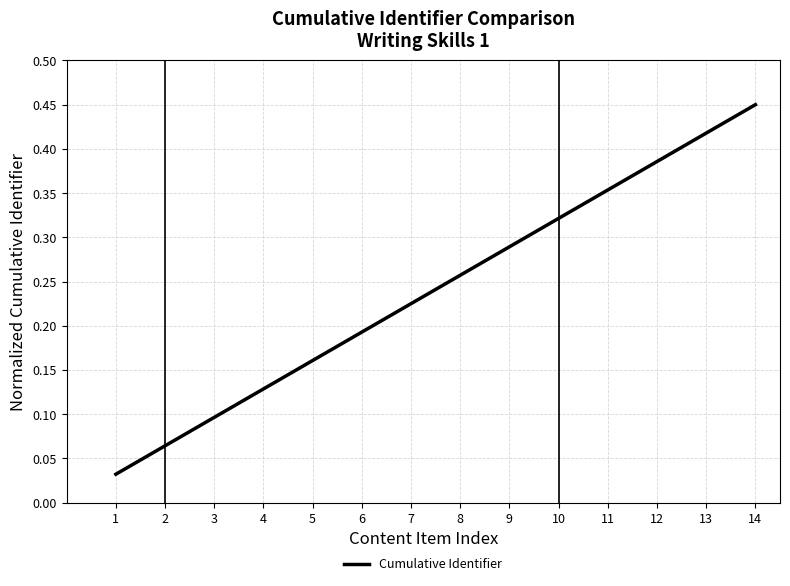

Which label corresponds to the smallest value in the chart?

1